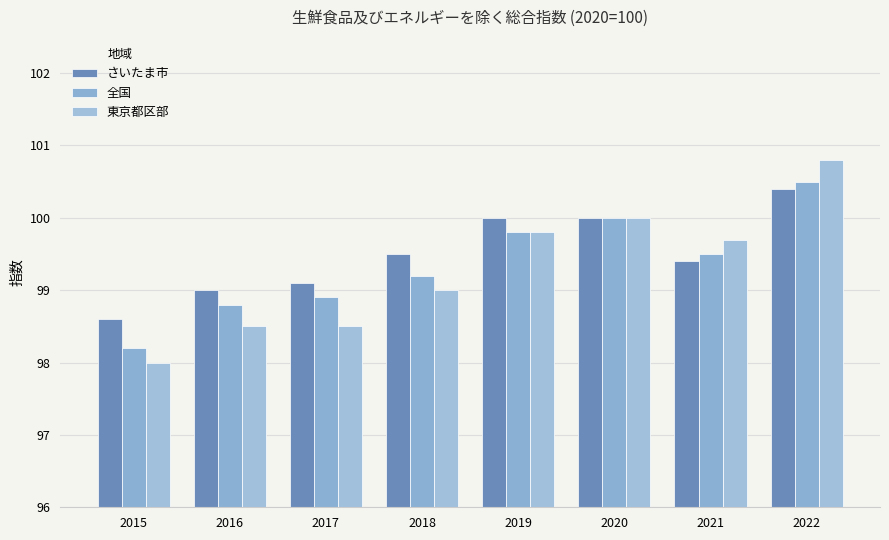

Which category has the lowest value across all series?

2015